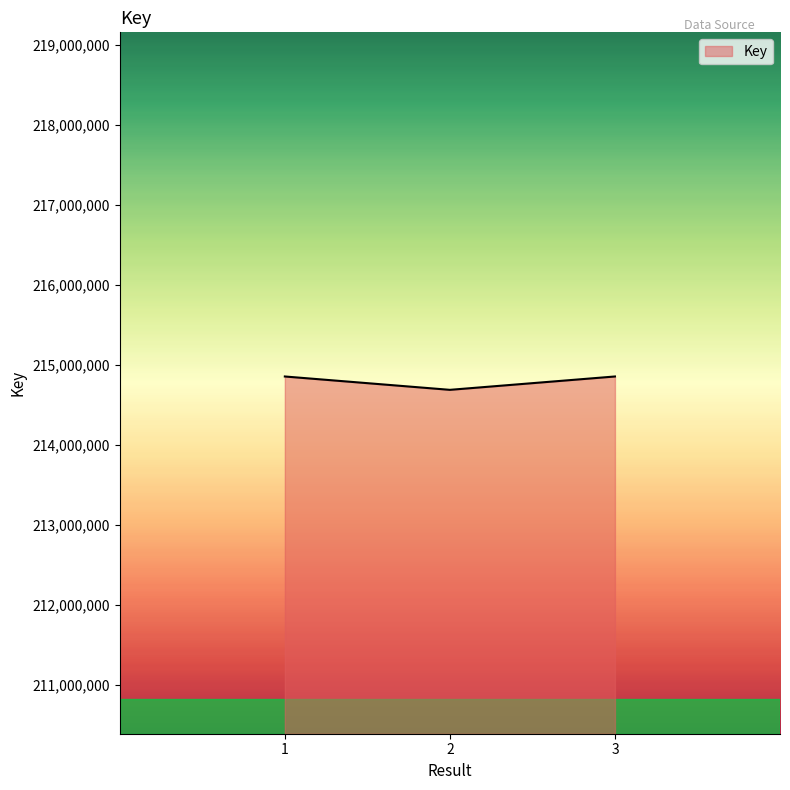

What is the greatest value displayed?

214855217